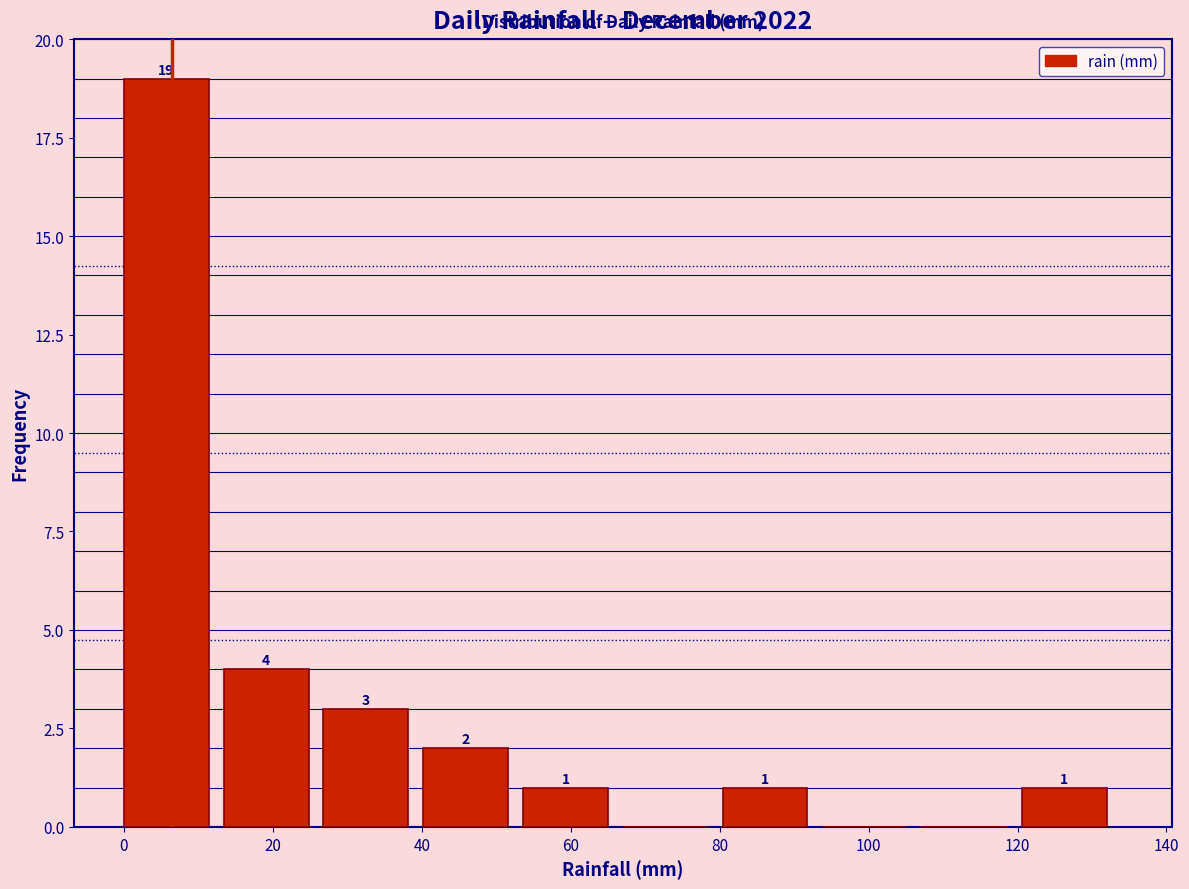

Over which range of the x-axis is the bar tallest?

0.0 to 13.4